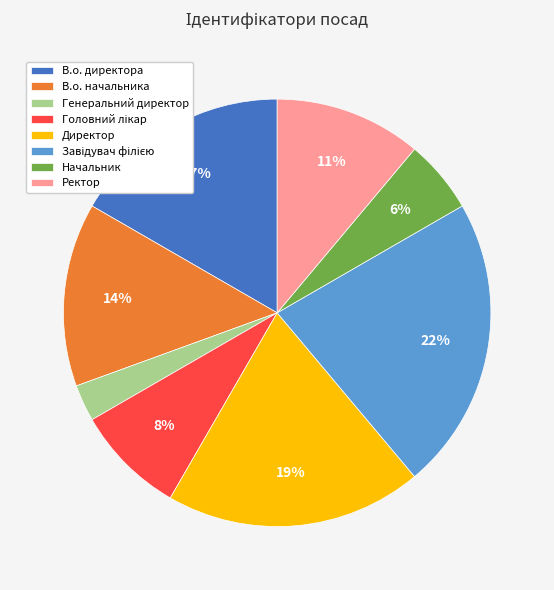

Which category has the smallest portion of the pie?

Генеральний директор